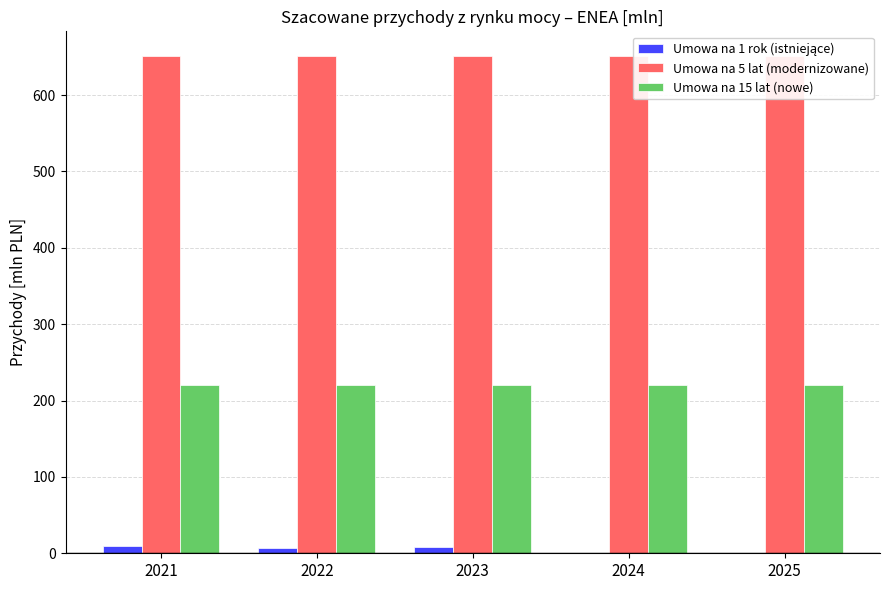

Reading left to right, transcribe all the data shown in this chart.

Umowa na 1 rok (istniejące): 9	7	8	0	0
Umowa na 5 lat (modernizowane): 651	651	651	651	651
Umowa na 15 lat (nowe): 220	220	220	220	220